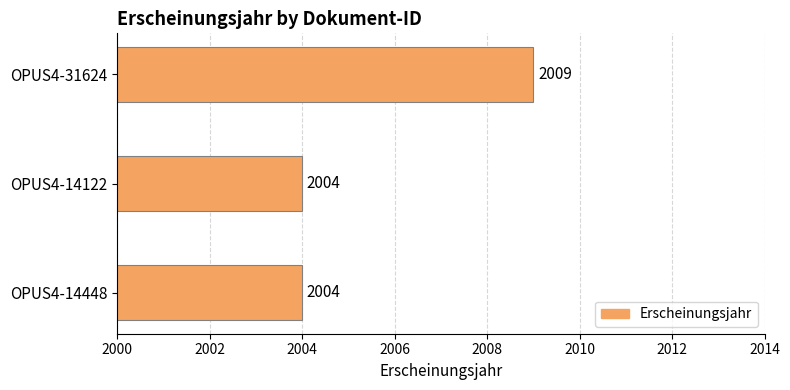

True or false: the data shows 2004 at OPUS4-14122.

True